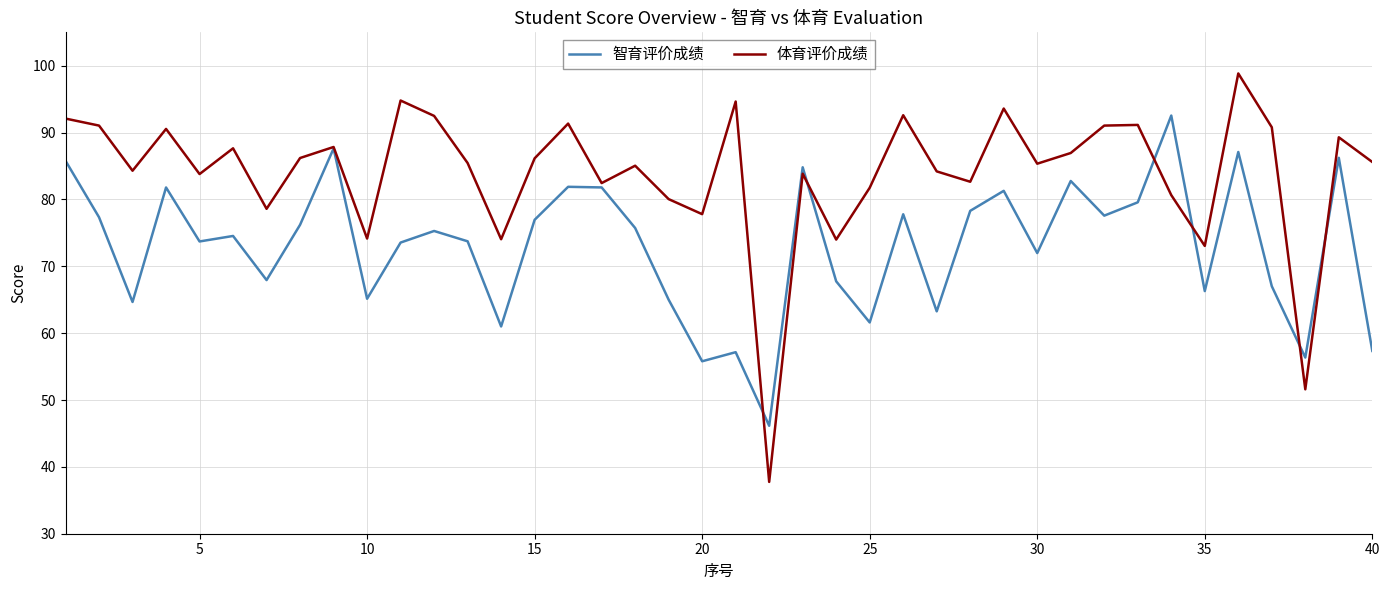

List the series in order of their peak value, highest first.

体育评价成绩, 智育评价成绩